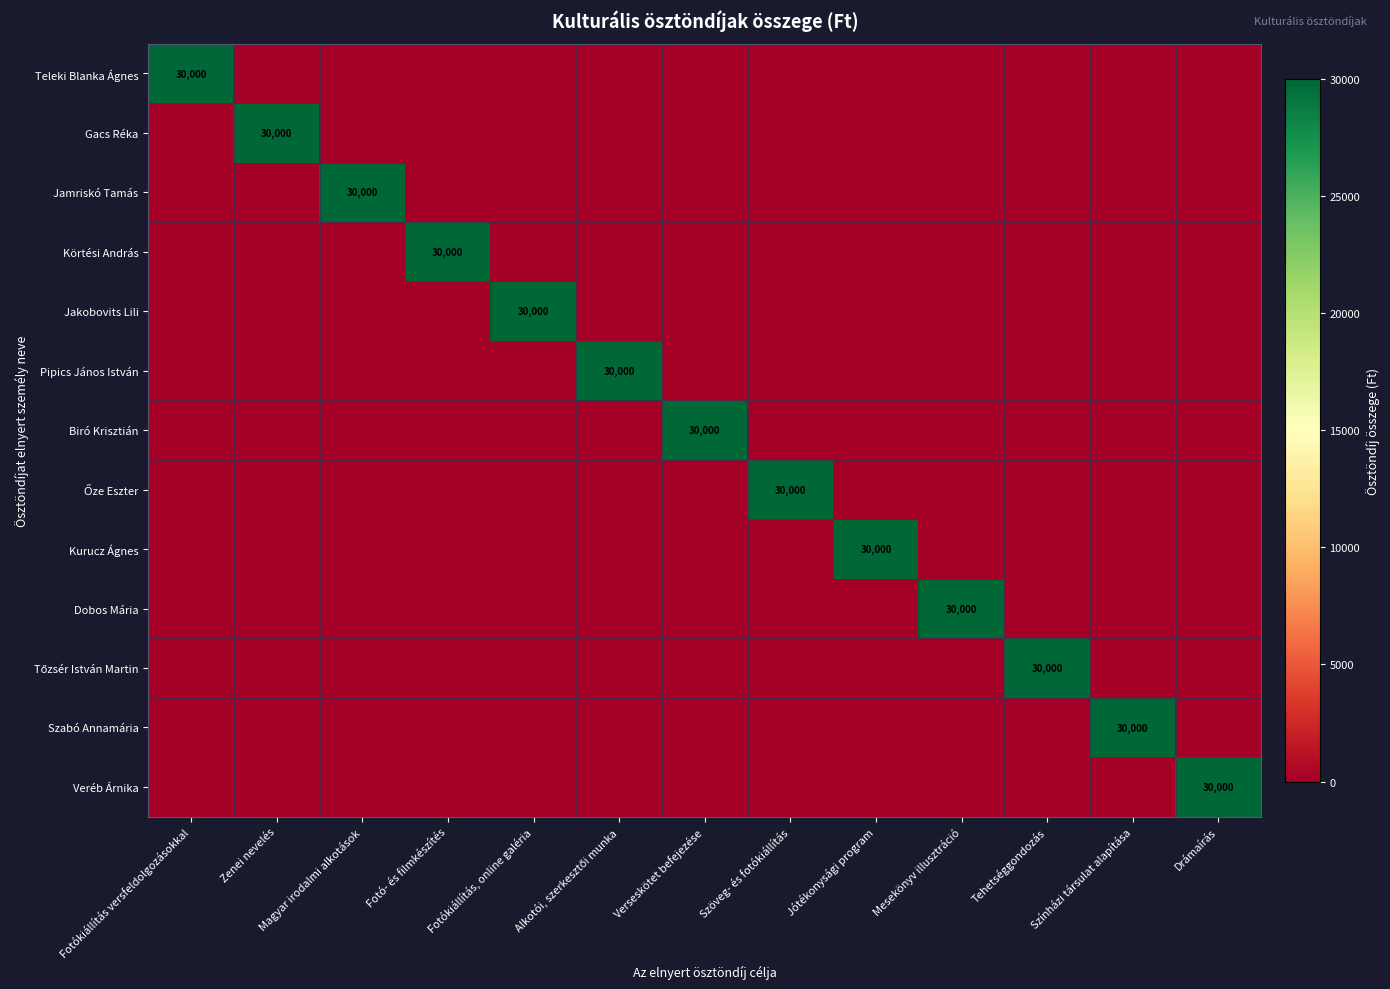

The Körtési András series shows 53395 at Fotó- és filmkészítés. True or false?

False